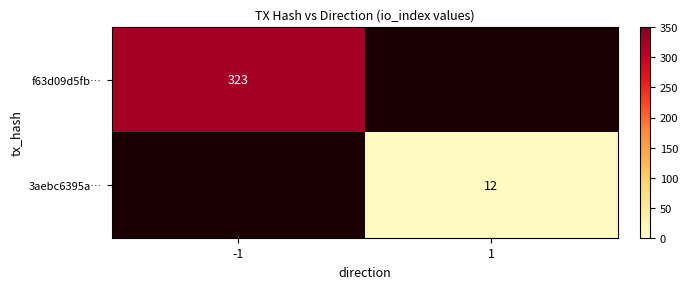

Is the value of f63d09d5fb… at -1 greater than the value of 3aebc6395a… at 1?

Yes